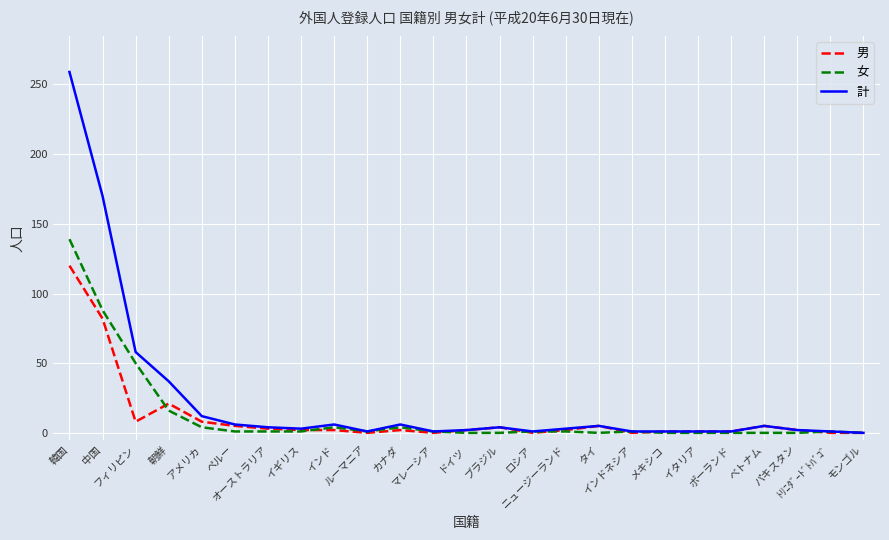

Where is 男 nearest to the value 60?

中国